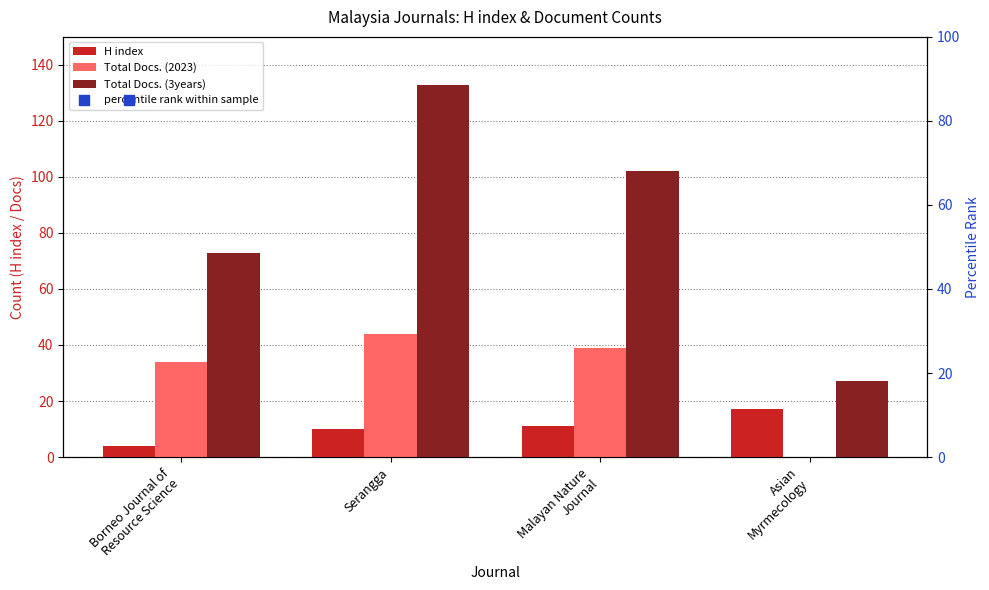

What are all the series names shown in the legend?

H index, Total Docs. (2023), Total Docs. (3years), percentile rank within sample